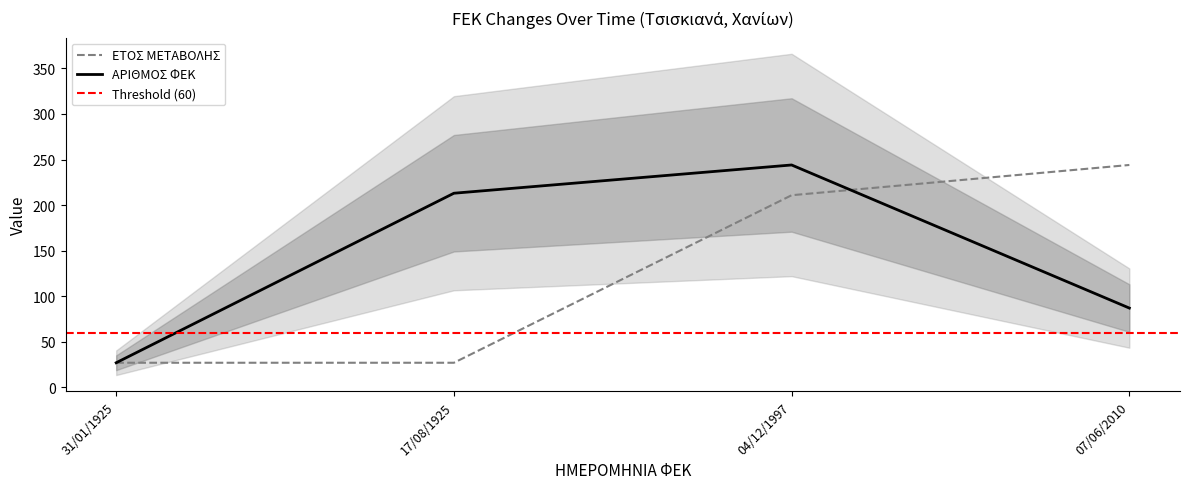

Which series changed the most between 31/01/1925 and 07/06/2010?

ΕΤΟΣ ΜΕΤΑΒΟΛΗΣ